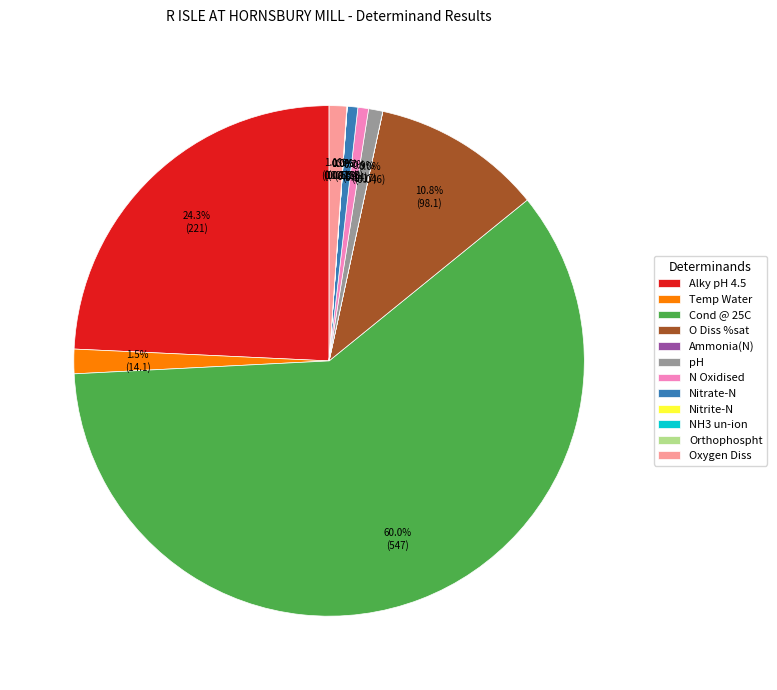

How much of the chart is everything except Oxygen Diss?

98.9%